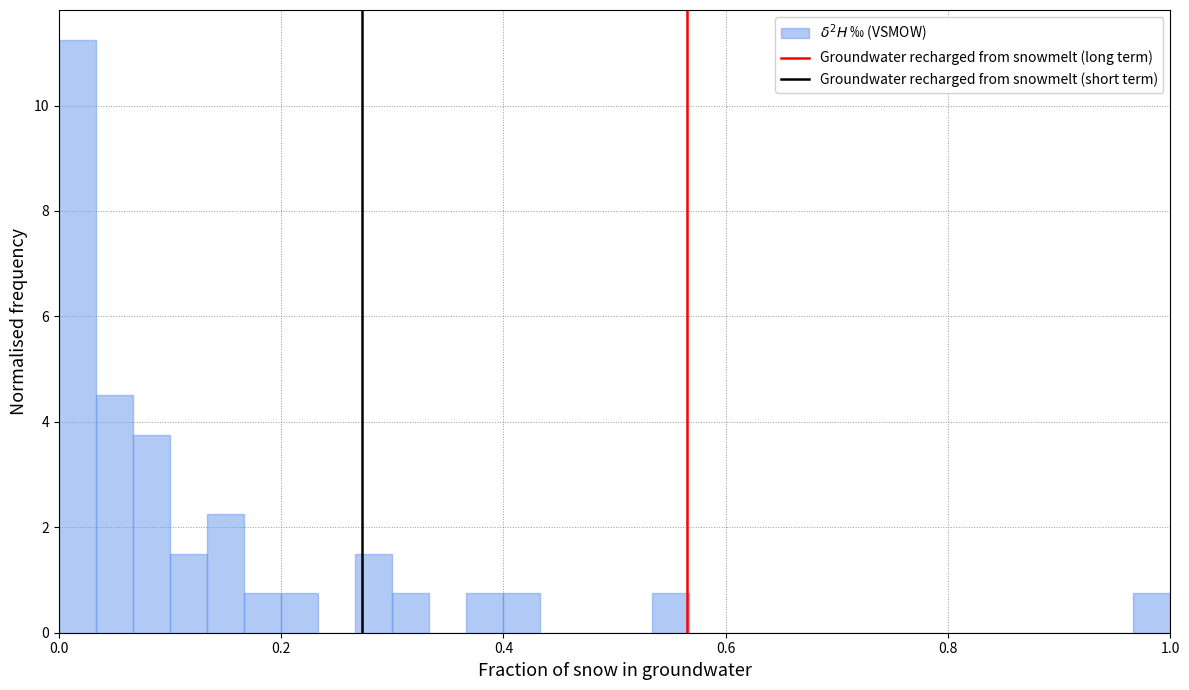

Read against the x-axis, roughly where is the centre of the tallest bar?

0.02